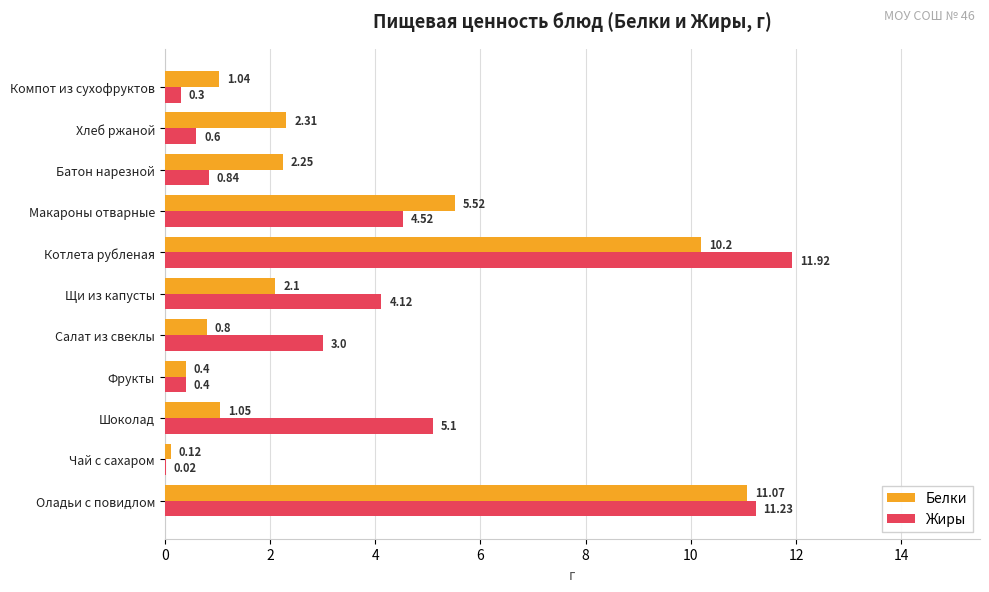

At which category is the sum across all series the highest?

Оладьи с повидлом